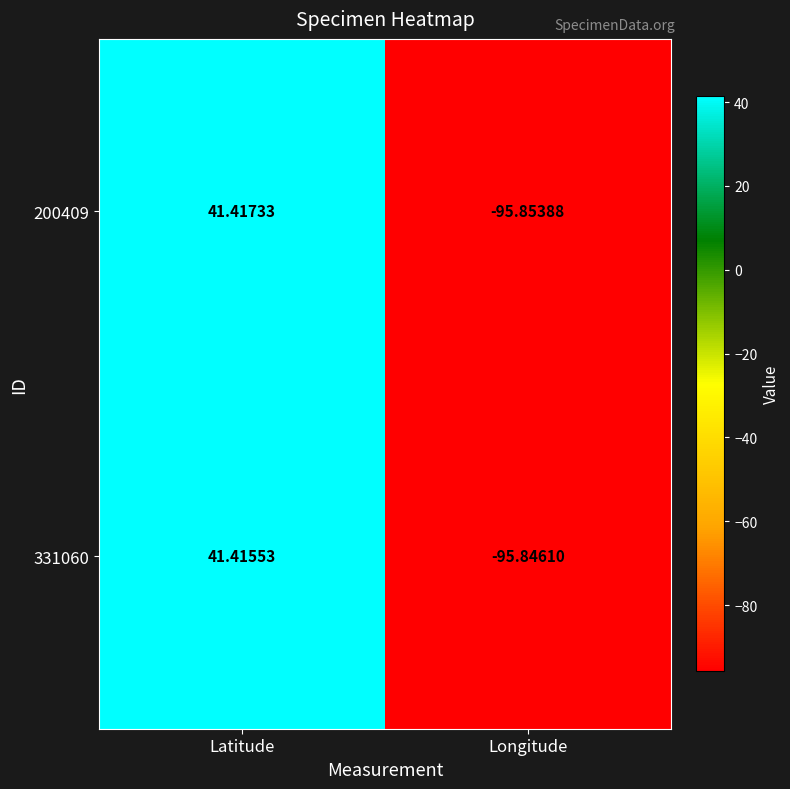

At which category is the sum across all series the highest?

Latitude